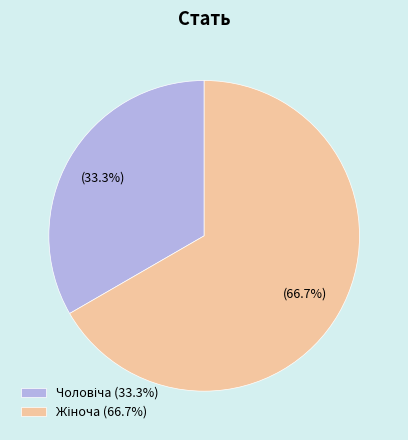

Count the number of slices in the pie.

2